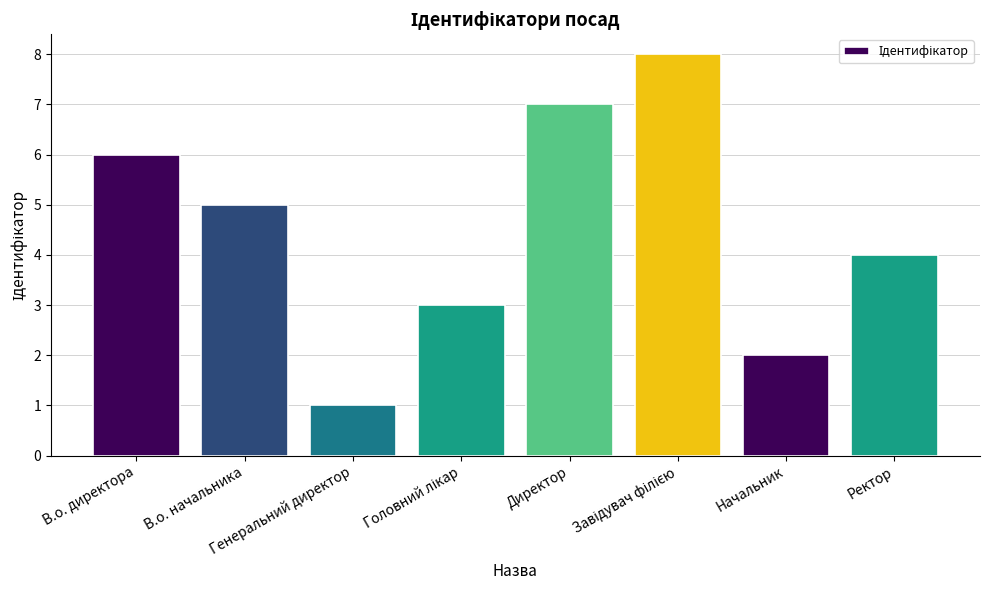

Is it true that the value at Генеральний директор is 2?

False